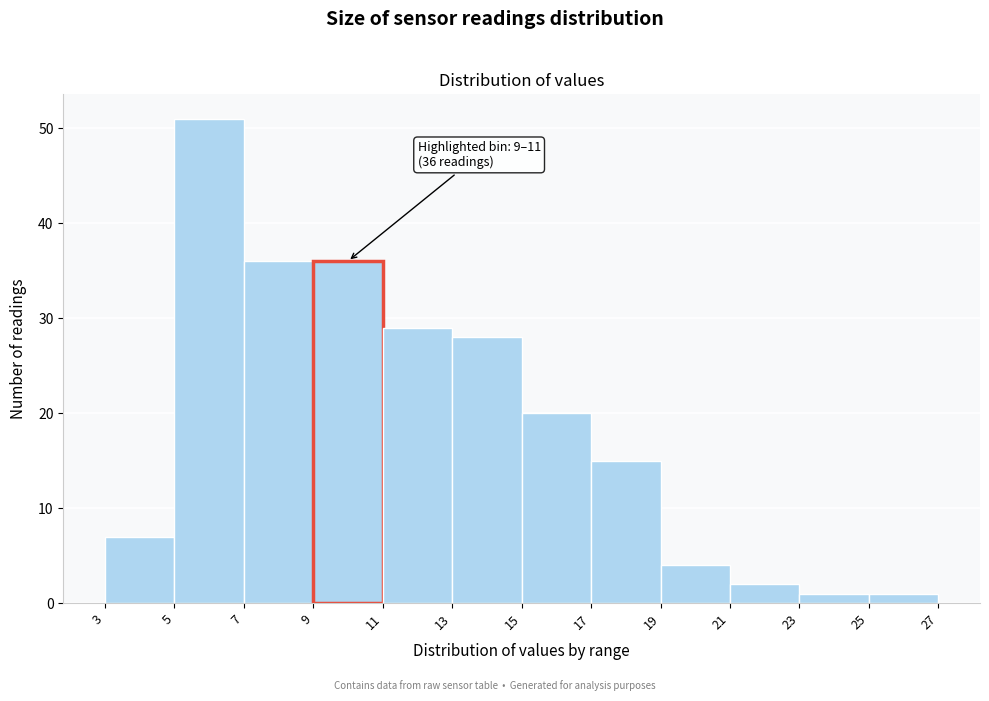

Over which range of the x-axis is the bar tallest?

5 to 7